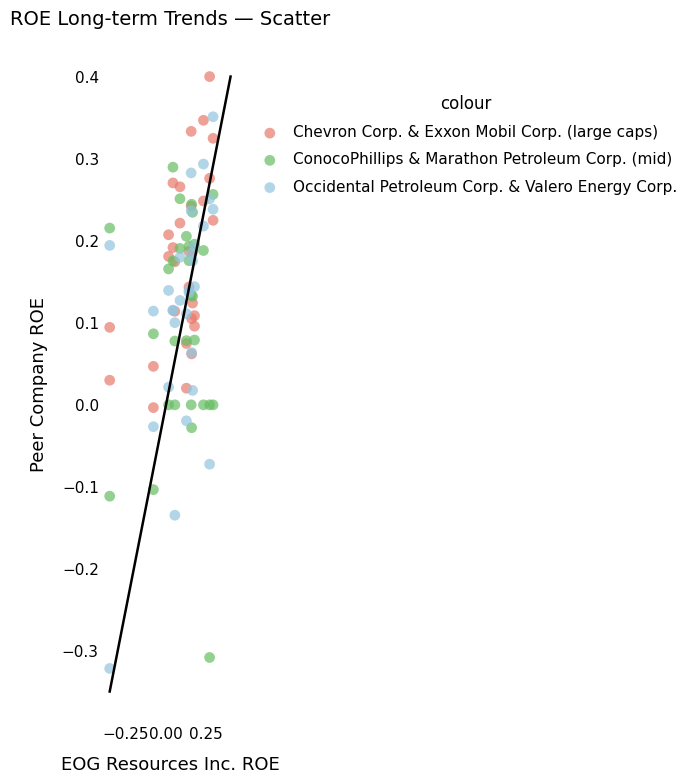

What are all the series names shown in the legend?

Chevron Corp. & Exxon Mobil Corp. (large caps), ConocoPhillips & Marathon Petroleum Corp. (mid), Occidental Petroleum Corp. & Valero Energy Corp.